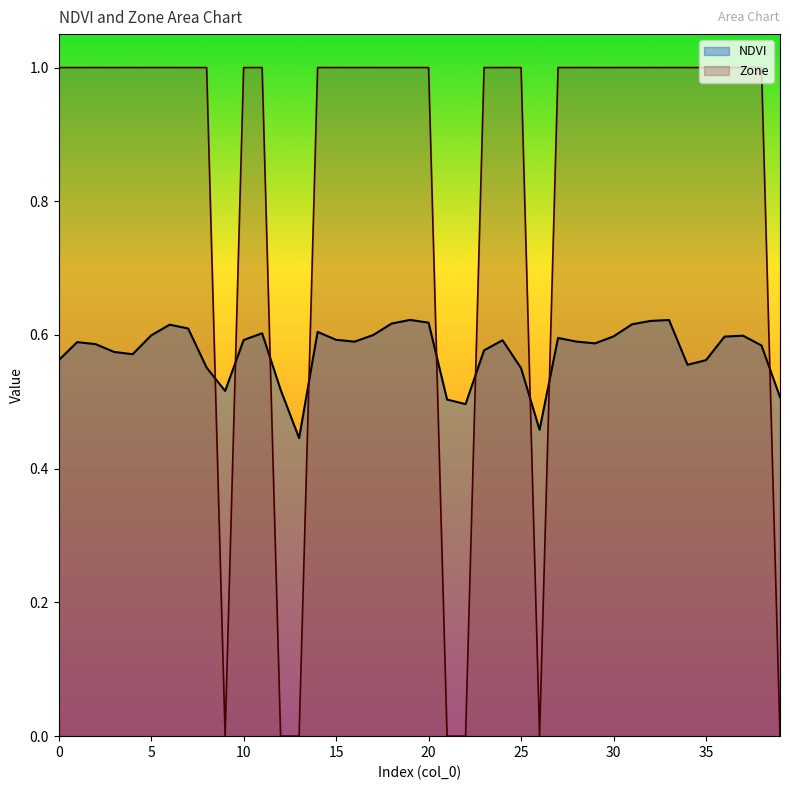

Rank the series at 5 from highest to lowest value.

Zone, NDVI